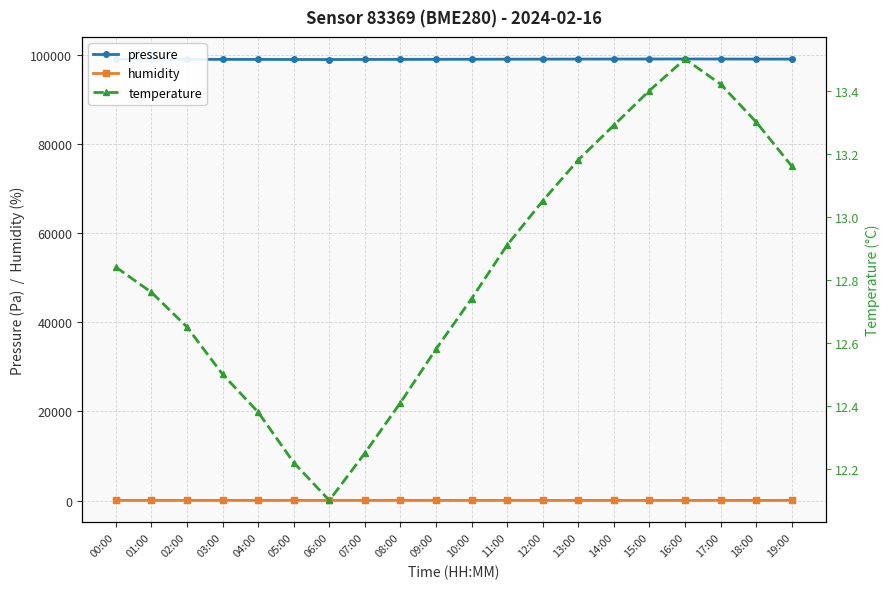

Reading left to right, what are all the values shown in this chart?

pressure: 98995.0	98979.4	98966.5	98952.3	98943.1	98930.8	98921.6	98935.4	98948.7	98962.1	98975.8	98989.3	99002.5	99015.7	99023.4	99031.2	99038.9	99029.6	99018.3	99007.1
humidity: 65.2	65.8	66.5	67.2	67.9	68.6	69.3	68.7	68.0	67.3	66.6	65.9	64.0	63.2	62.5	61.8	61.1	61.8	62.6	63.4
temperature: 12.8	12.8	12.7	12.5	12.4	12.2	12.1	12.2	12.4	12.6	12.7	12.9	13.1	13.2	13.3	13.4	13.5	13.4	13.3	13.2